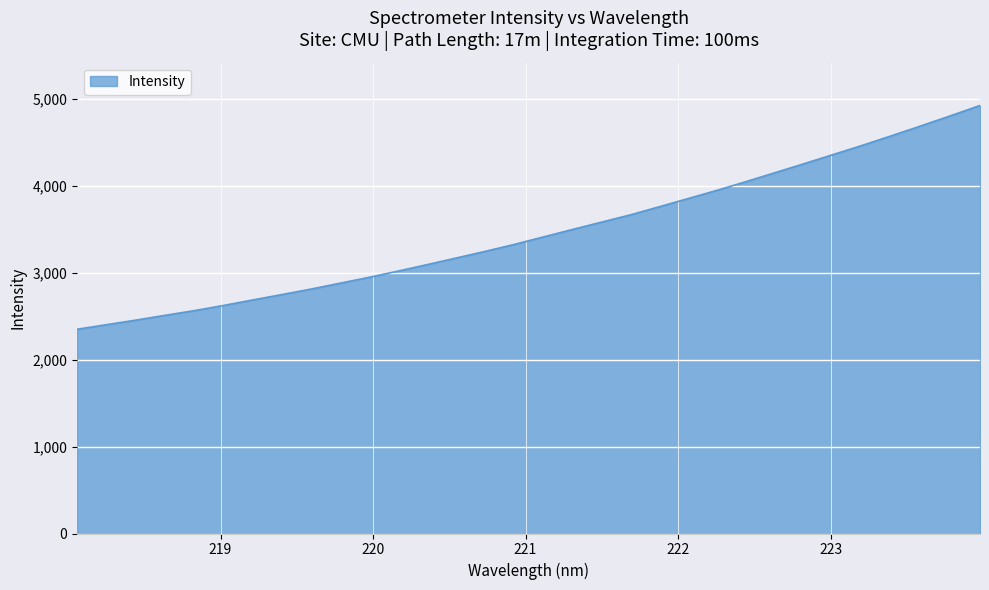

What is the difference between the maximum and minimum values?

2576.6